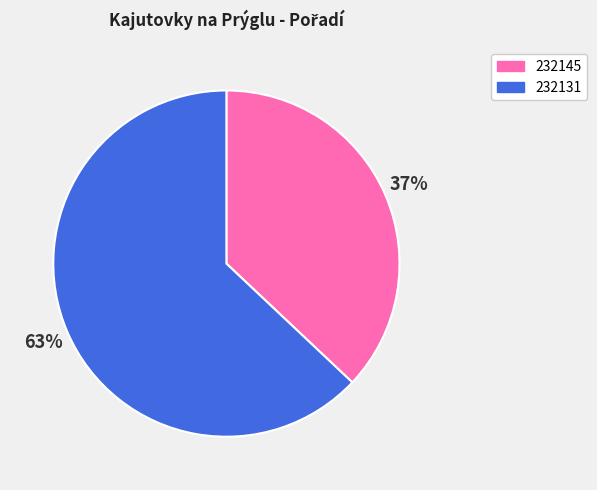

The 232131 slice represents 63% of the pie. True or false?

True